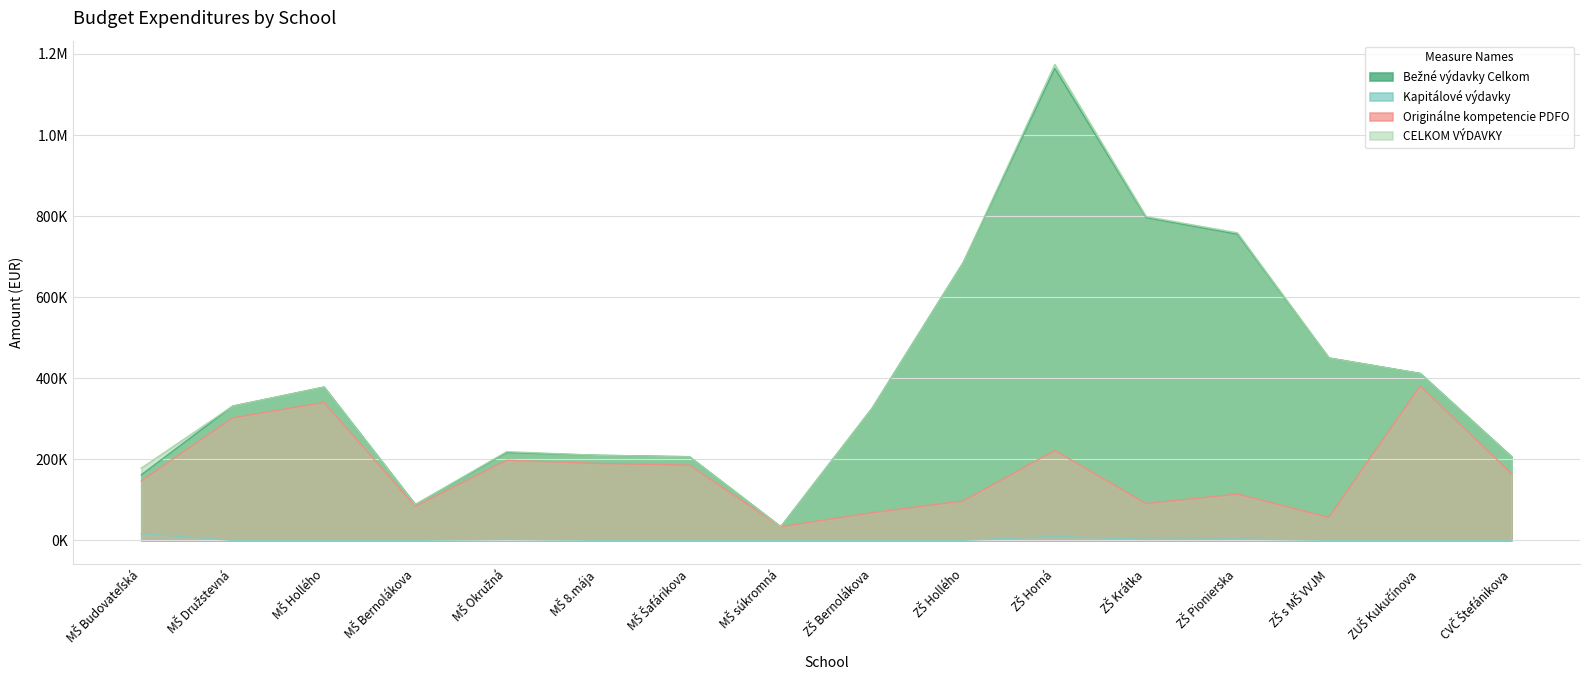

At which category is the sum across all series the highest?

ZŠ Horná